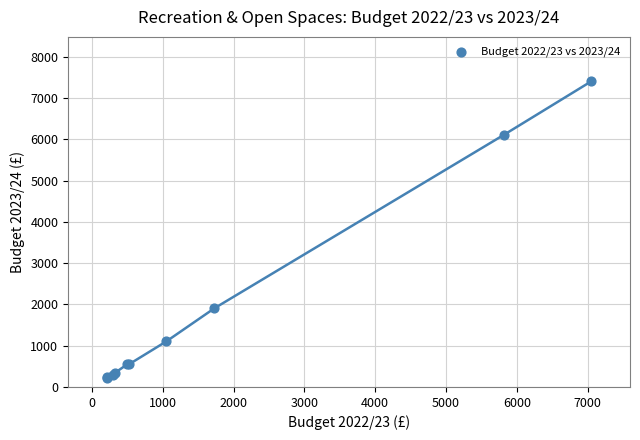

What Y value in the scatter plot is closest to 3812?

1907